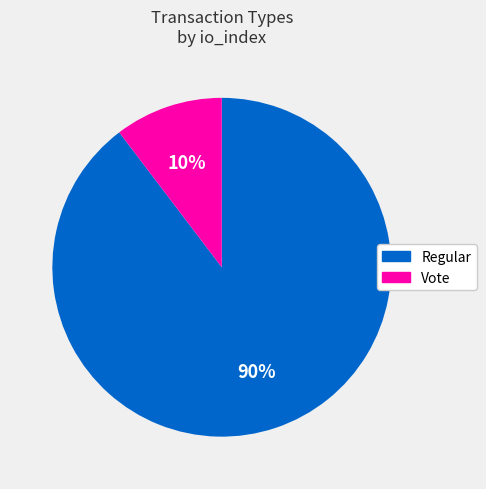

Which has a higher value, Regular or Vote?

Regular